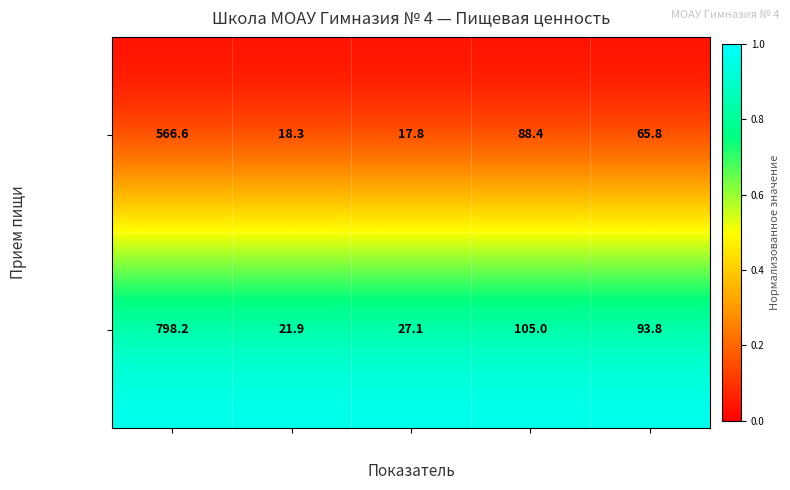

List the series in order of their overall mean, lowest first.

Завтрак, Обед